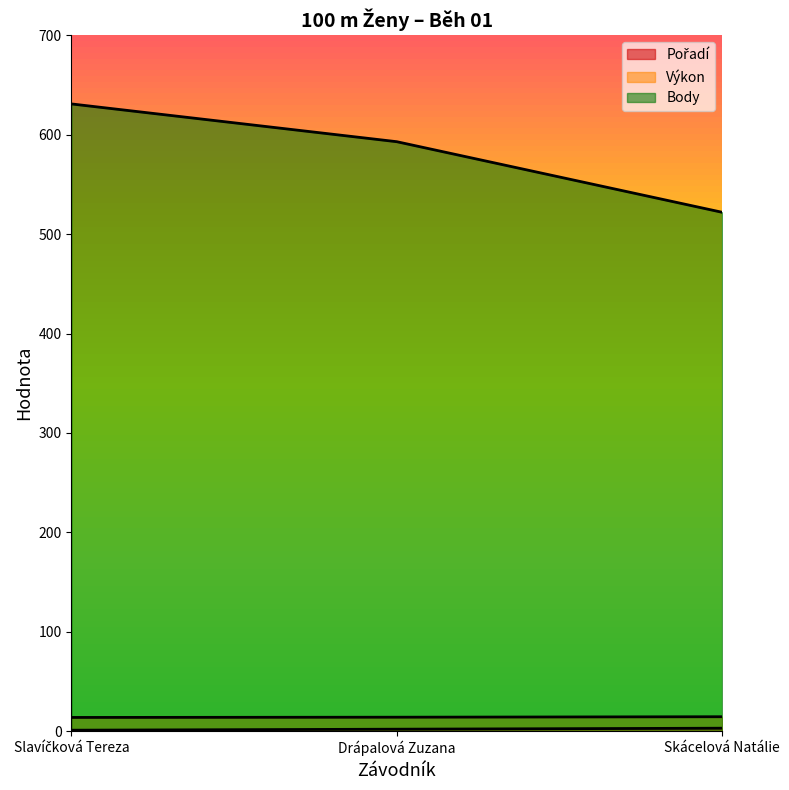

What position from the left is Skácelová Natálie?

3